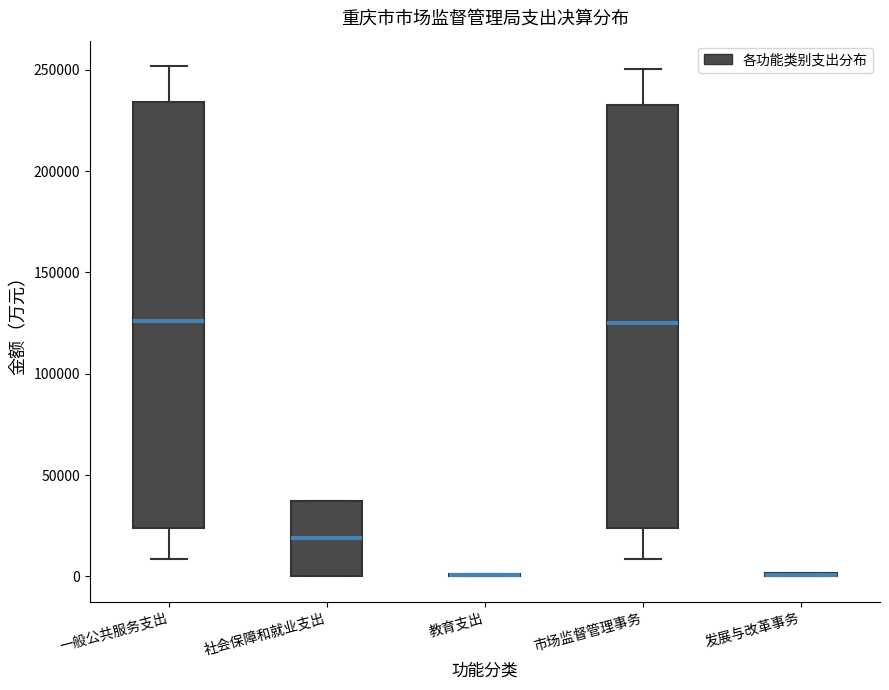

Reading left to right, read every box against the y-axis: the position of its median line, the range the box covers, and the ends of its whiskers. The values are not printed on the chart, so give them approximately, as read against the axis.

一般公共服务支出: median 125000, box 25000 to 235000, whiskers 10000 to 250000
社会保障和就业支出: median 20000, box 0 to 35000, whiskers 0 to 35000
教育支出: box collapsed to a line at 0, whiskers 0 to 0
市场监督管理事务: median 125000, box 25000 to 235000, whiskers 10000 to 250000
发展与改革事务: box collapsed to a line at 0, whiskers 0 to 0